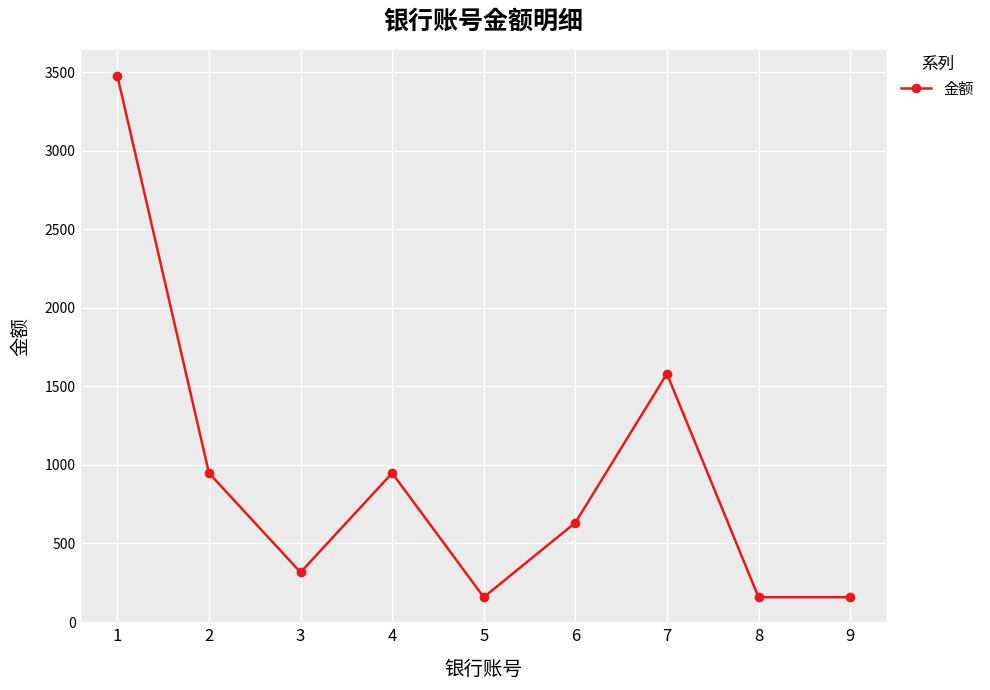

Where is the first local minimum?

3